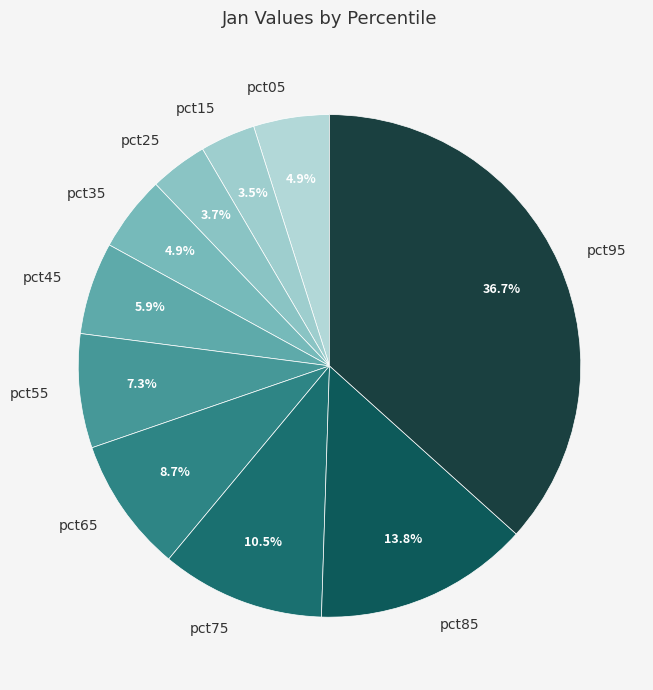

Which has a higher value, pct35 or pct45?

pct45